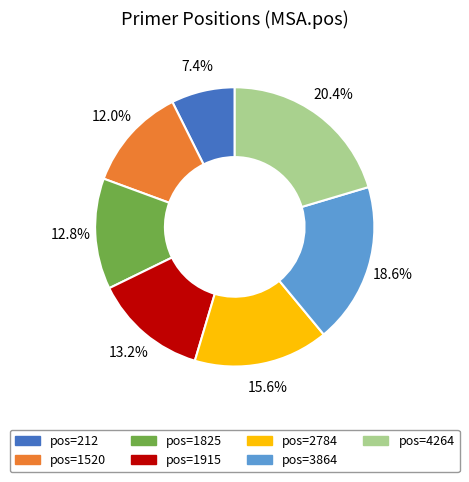

Does any single category account for the majority?

No